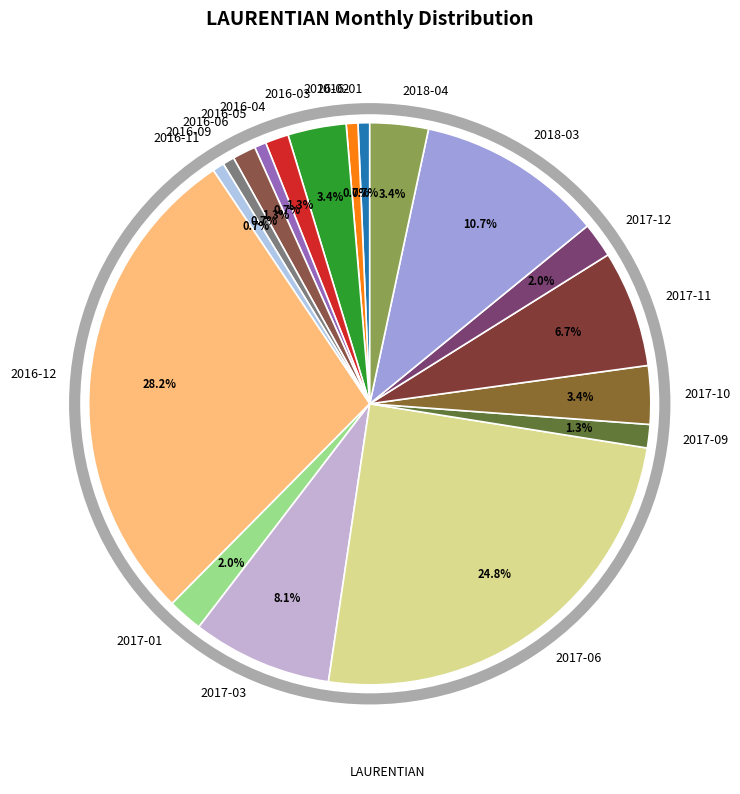

Count the number of slices in the pie.

18